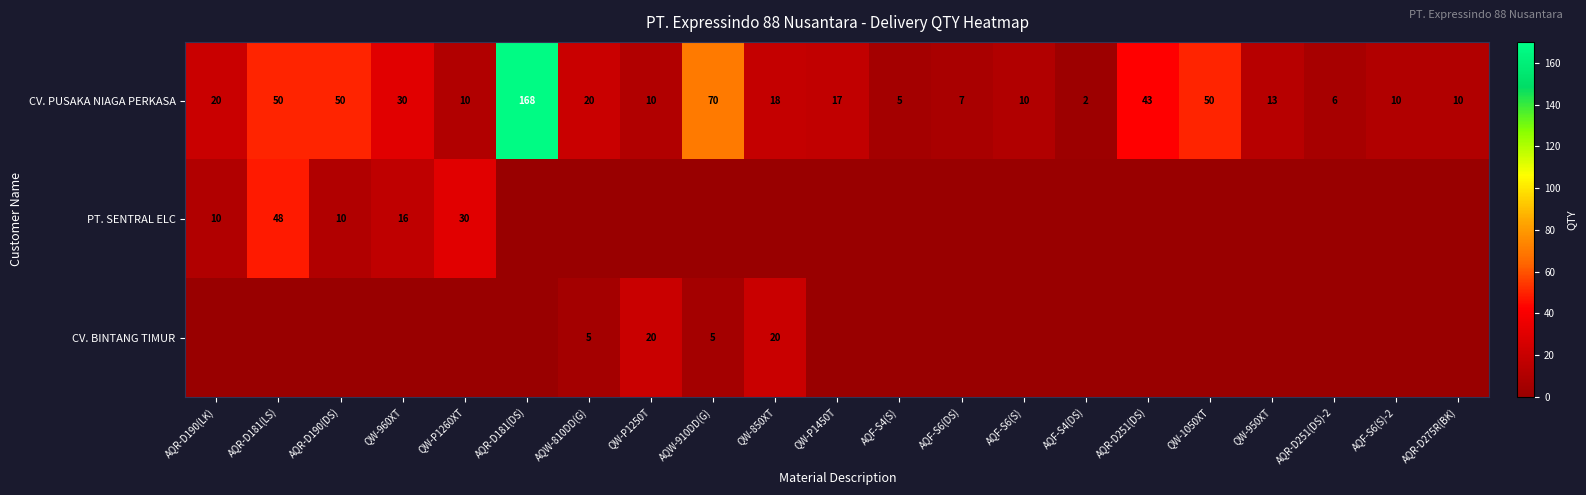

Where is CV. PUSAKA NIAGA PERKASA nearest to the value 85?

AQW-910DD(G)